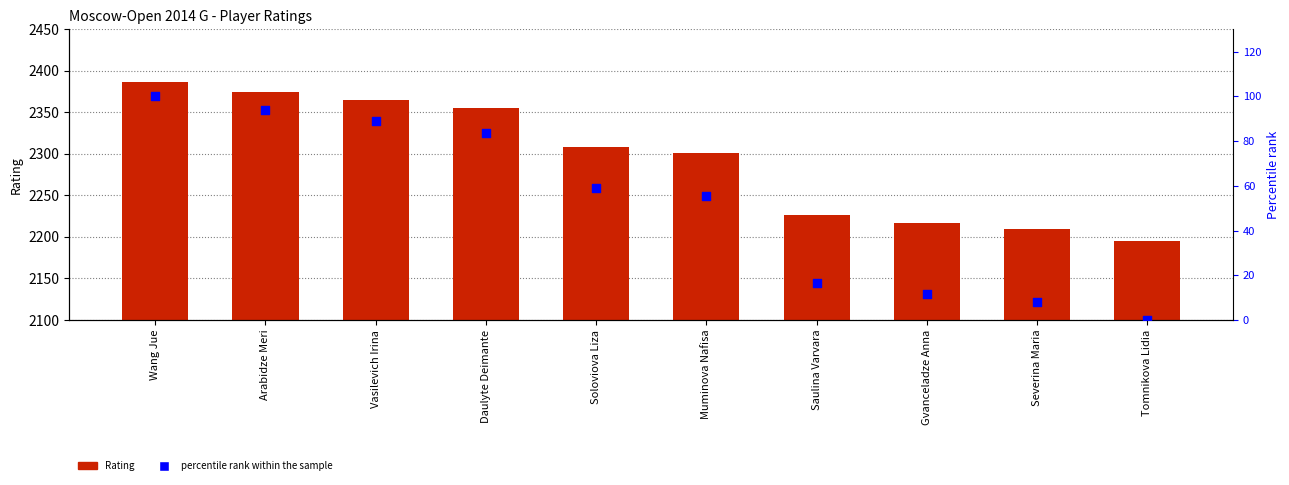

What is the total value across all series at Muminova Nafisa?

2356.5